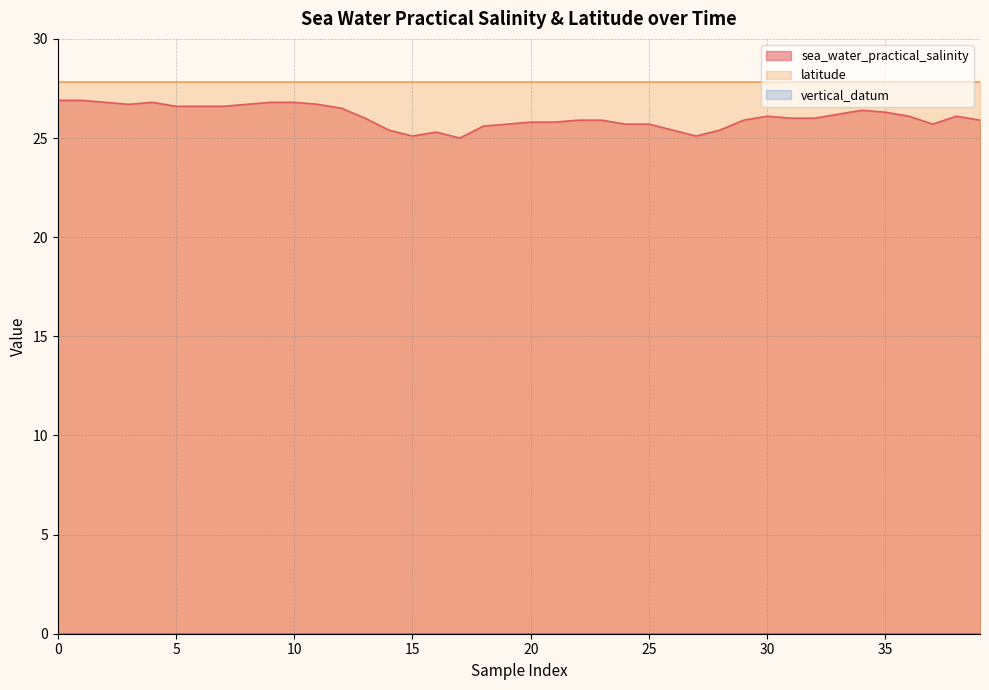

How many distinct data groups are displayed?

3